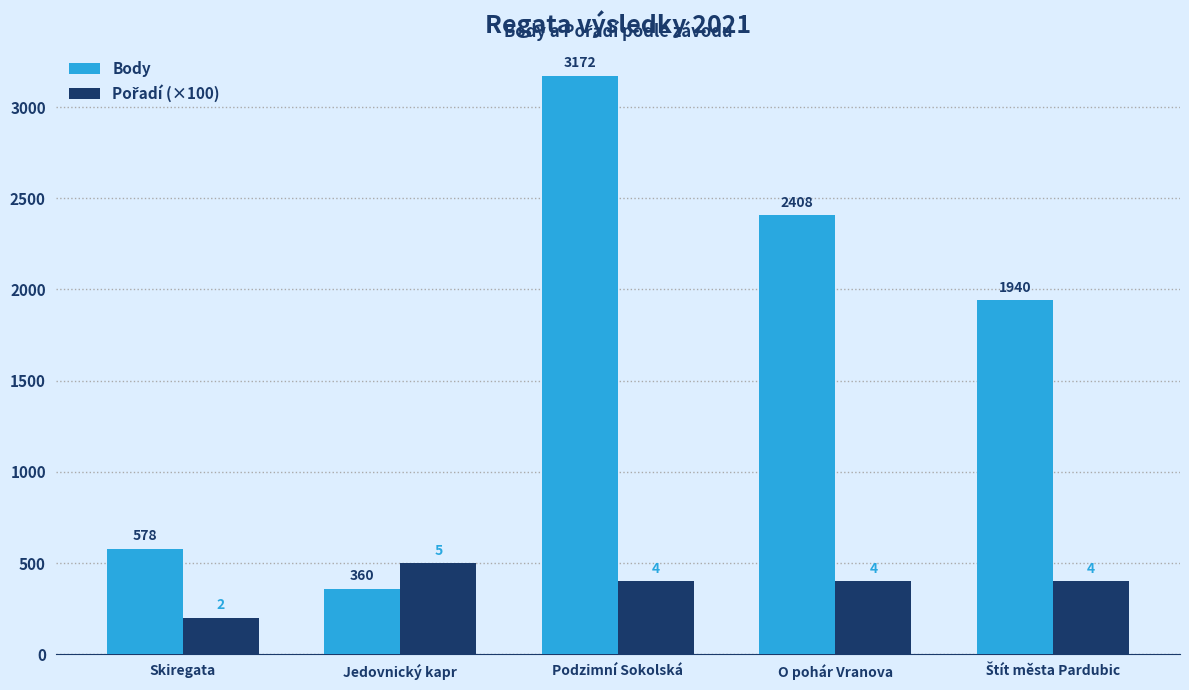

What is the smallest value displayed?

200